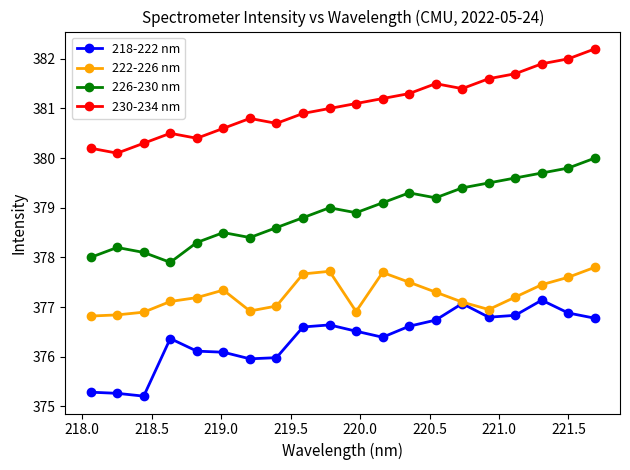

List the series in order of their overall mean, highest first.

230-234 nm, 226-230 nm, 222-226 nm, 218-222 nm